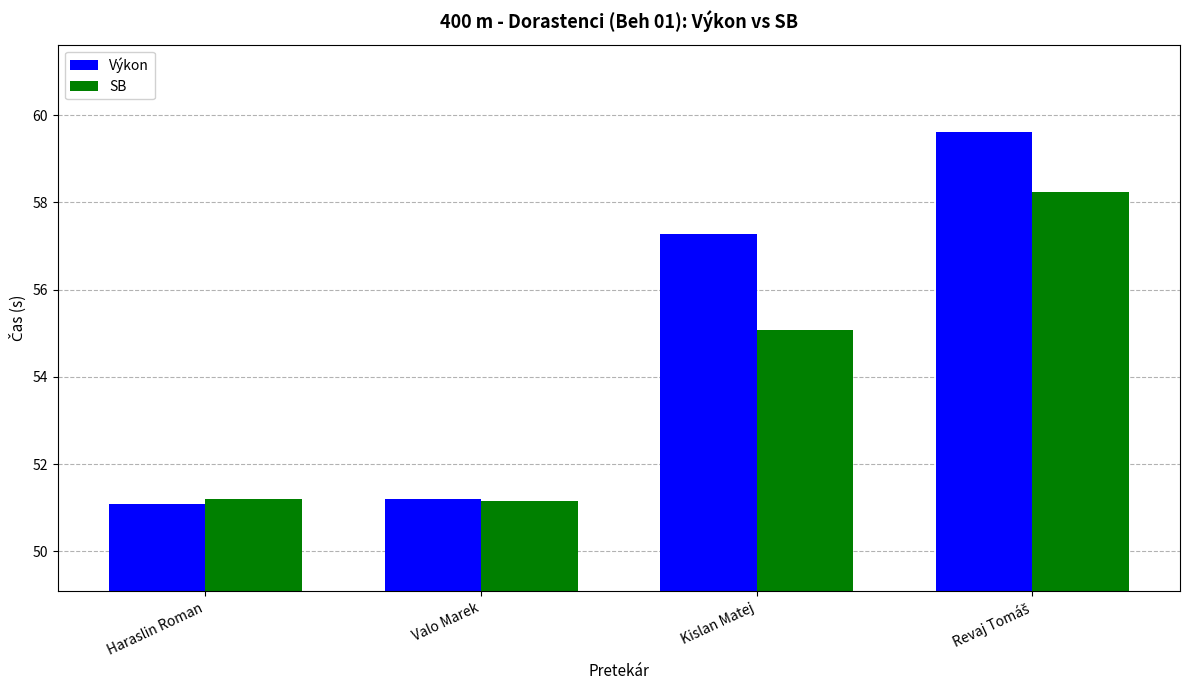

What is the total value across all series at Haraslin Roman?

102.3